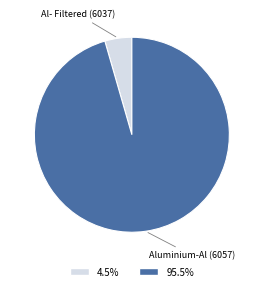

Approximately how many times larger is the value at Aluminium-Al (6057) compared to Al- Filtered (6037)?

21.4